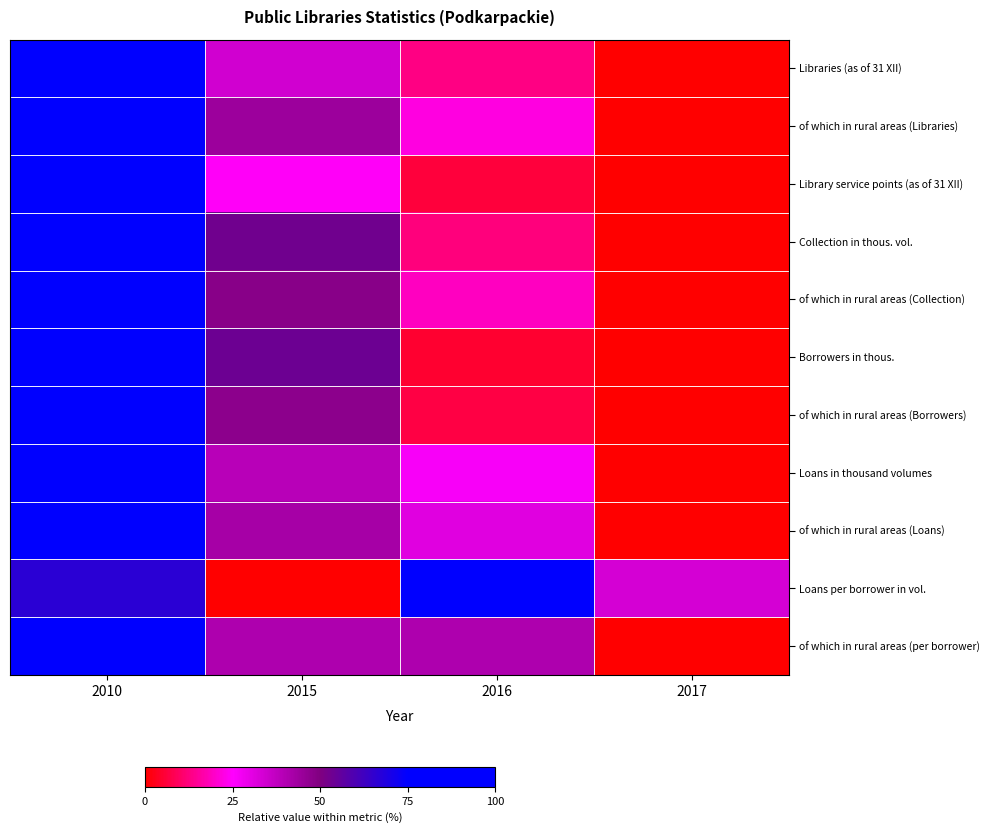

Reading right to left, list all the values displayed in this chart.

Libraries (as of 31 XII): 2017=0.0	2016=0.1	2015=0.3	2010=1.0
of which in rural areas (Libraries): 2017=0.0	2016=0.2	2015=0.4	2010=1.0
Library service points (as of 31 XII): 2017=0.0	2016=0.1	2015=0.2	2010=1.0
Collection in thous. vol.: 2017=0.0	2016=0.1	2015=0.5	2010=1.0
of which in rural areas (Collection): 2017=0.0	2016=0.2	2015=0.5	2010=1.0
Borrowers in thous.: 2017=0.0	2016=0.0	2015=0.5	2010=1.0
of which in rural areas (Borrowers): 2017=0.0	2016=0.1	2015=0.5	2010=1.0
Loans in thousand volumes: 2017=0.0	2016=0.3	2015=0.4	2010=1.0
of which in rural areas (Loans): 2017=0.0	2016=0.3	2015=0.4	2010=1.0
Loans per borrower in vol.: 2017=0.3	2016=1.0	2015=0.0	2010=0.7
of which in rural areas (per borrower): 2017=0.0	2016=0.4	2015=0.4	2010=1.0